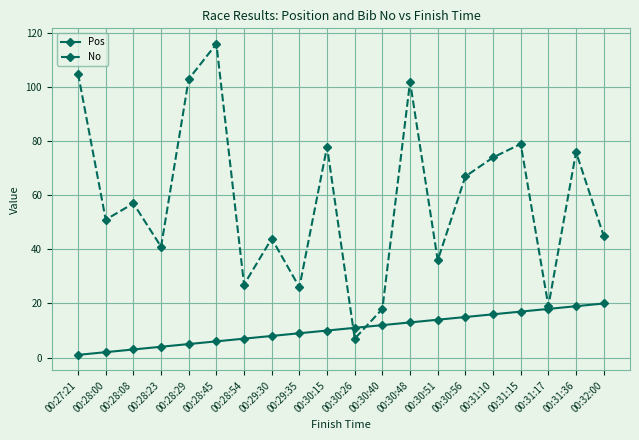

What is the maximum value shown in the chart?

116